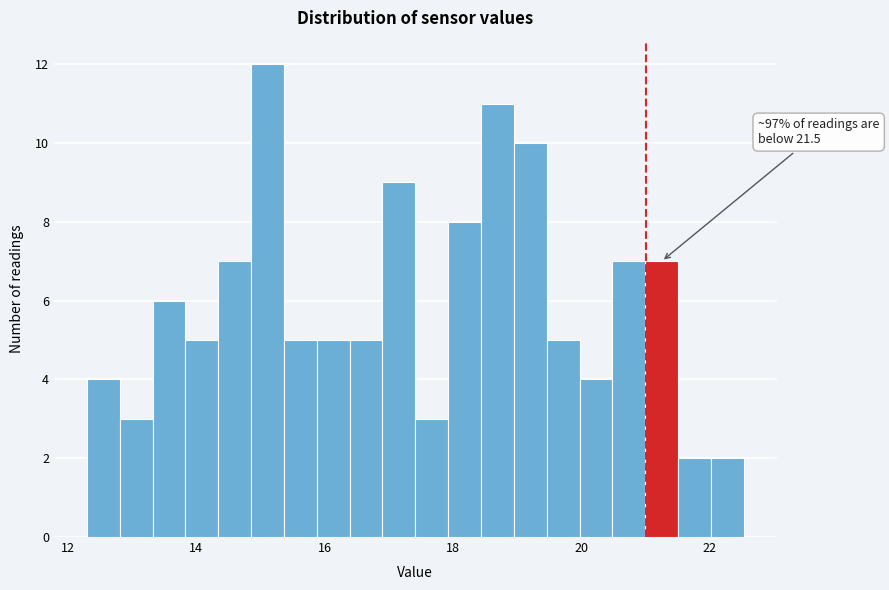

Read against the x-axis, roughly where is the centre of the tallest bar?

15.2